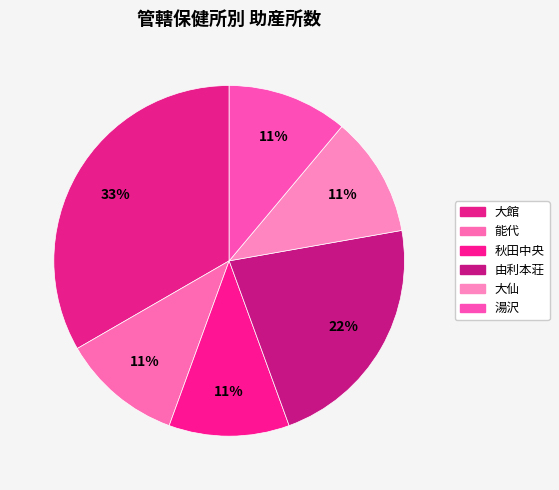

True or false: 湯沢 accounts for 2% of the total.

False